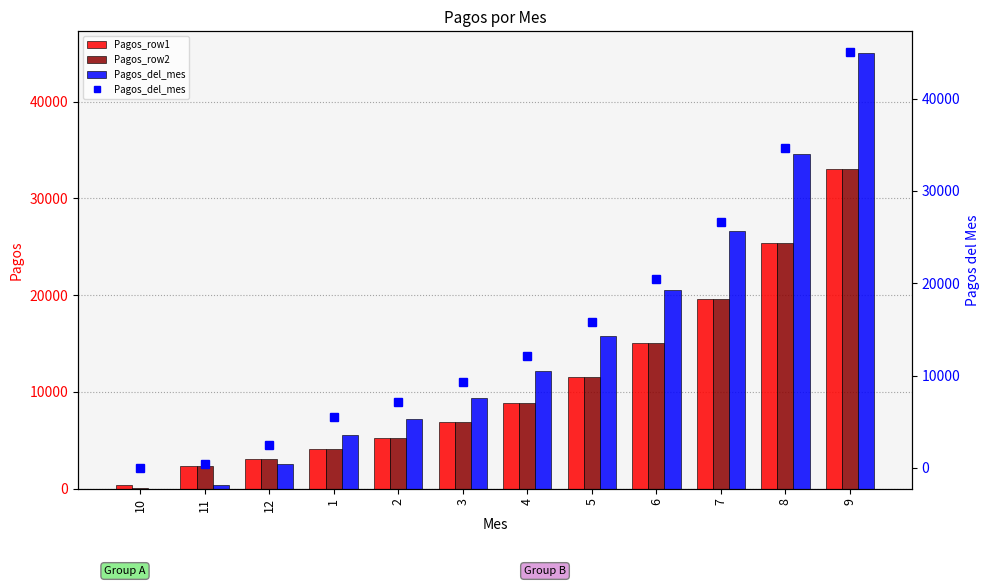

Which series has the largest range (max minus min)?

Pagos_del_mes